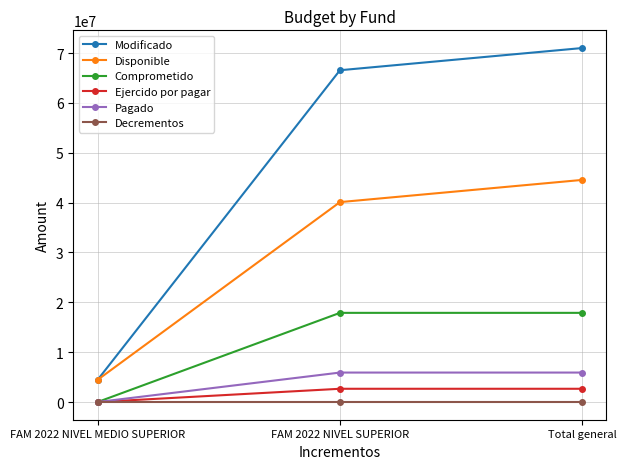

True or false: Comprometido has a value of 17885019.6 at FAM 2022 NIVEL SUPERIOR.

True